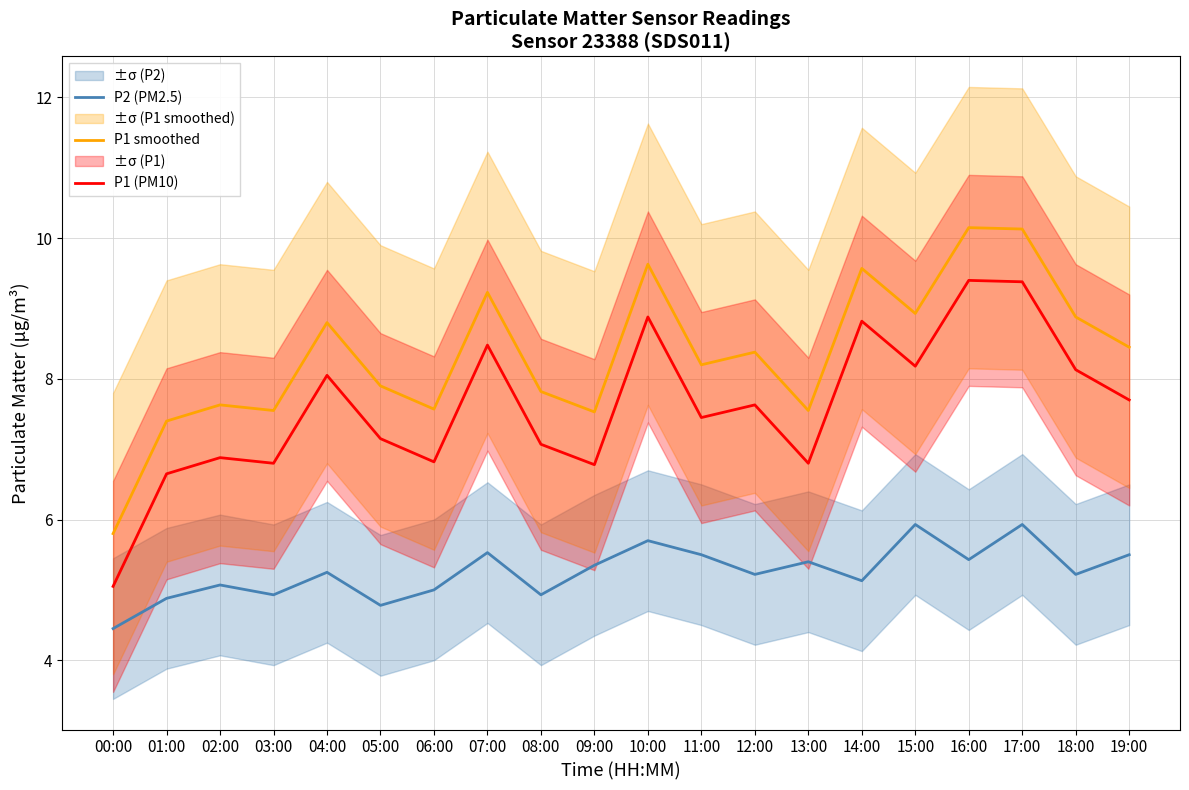

True or false: P2 (PM2.5) and P1 (PM10) intersect in this chart.

False